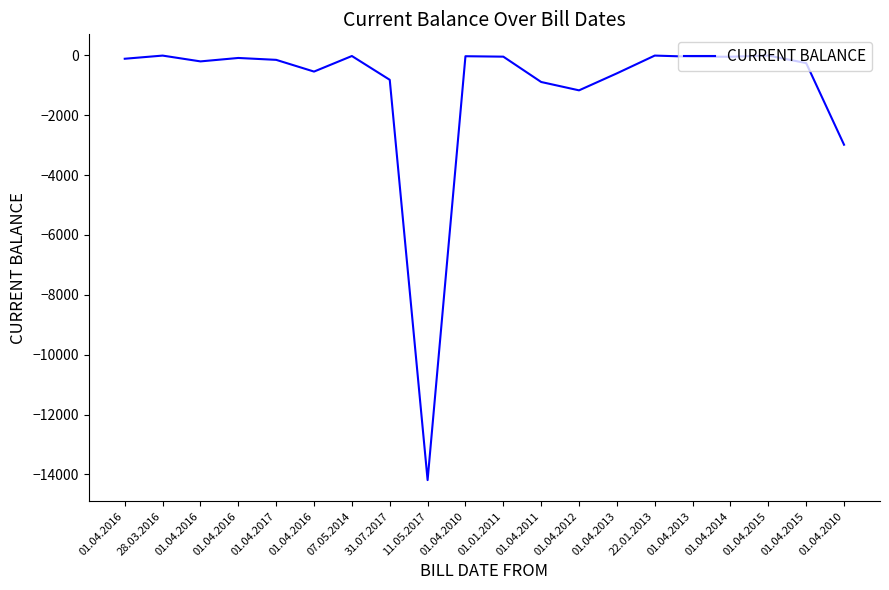

Reading right to left, what are all the values shown in this chart?

-2986.4	-259.6	-8.0	-47.9	-47.0	-8.7	-602.2	-1170.0	-891.0	-44.6	-30.2	-14189.0	-818.1	-23.2	-543.0	-151.3	-88.2	-202.9	-8.9	-114.5